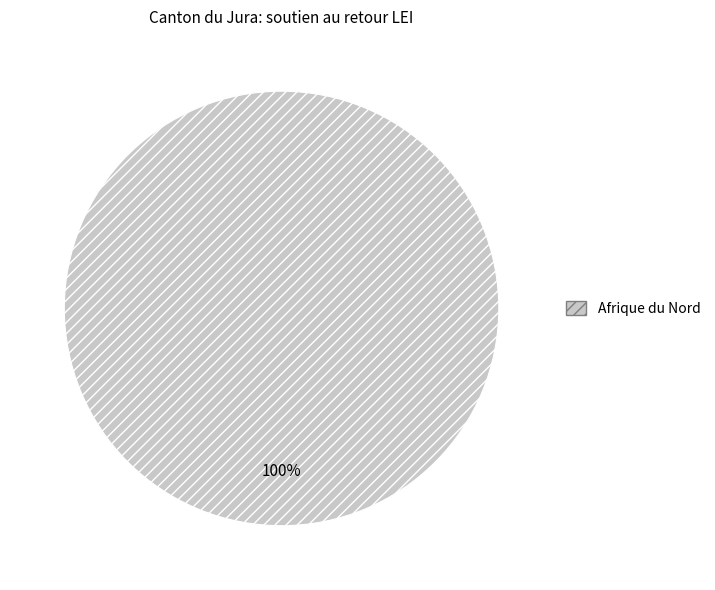

Rank the categories by value from highest to lowest.

Afrique du Nord